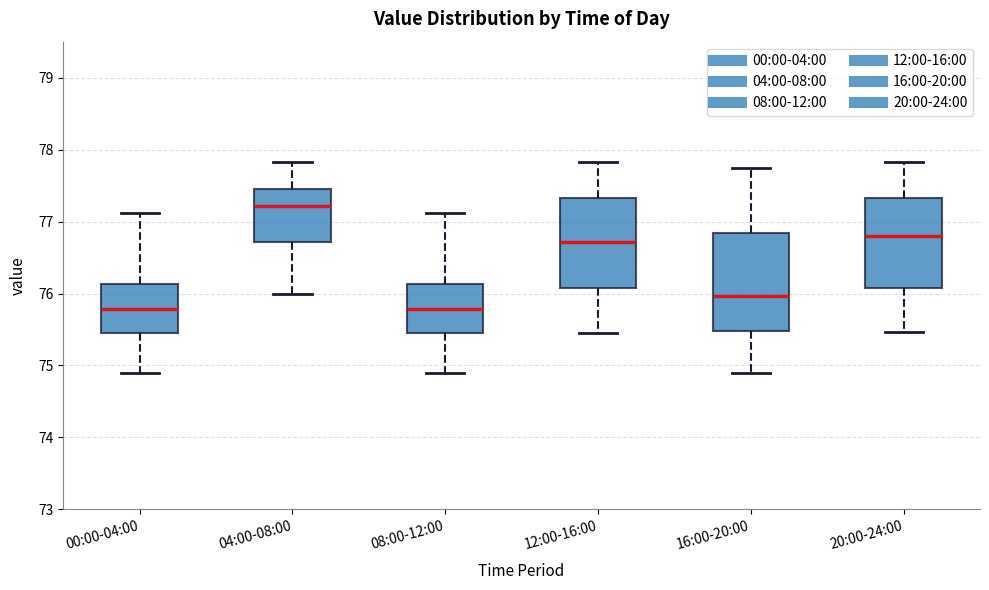

Reading left to right, transcribe this box plot: for each box, give where its median line is, the range the box spans, and where its two whiskers end, as read against the y-axis. The values are not printed on the chart, so give them approximately, as read against the axis.

00:00-04:00: median 75.8, box 75.5 to 76.1, whiskers 74.9 to 77.1
04:00-08:00: median 77.2, box 76.7 to 77.5, whiskers 76.0 to 77.8
08:00-12:00: median 75.8, box 75.5 to 76.1, whiskers 74.9 to 77.1
12:00-16:00: median 76.7, box 76.1 to 77.3, whiskers 75.5 to 77.8
16:00-20:00: median 76.0, box 75.5 to 76.8, whiskers 74.9 to 77.7
20:00-24:00: median 76.8, box 76.1 to 77.3, whiskers 75.5 to 77.8